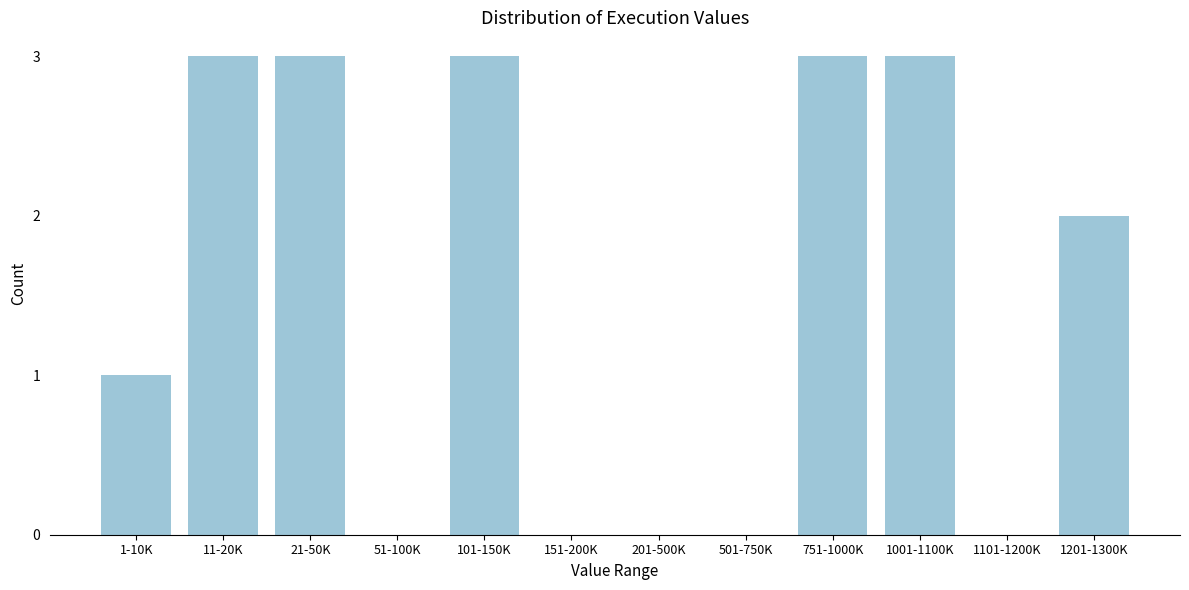

Reading left to right, what are all the values shown in this chart?

1-10K=1	11-20K=3	21-50K=3	51-100K=0	101-150K=3	151-200K=0	201-500K=0	501-750K=0	751-1000K=3	1001-1100K=3	1101-1200K=0	1201-1300K=2